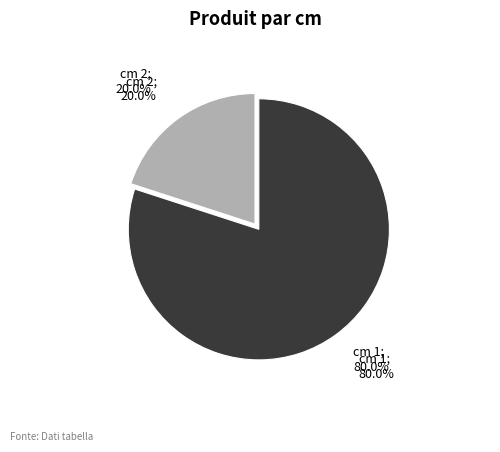

Is the sum of 2 and 1 greater than half?

Yes